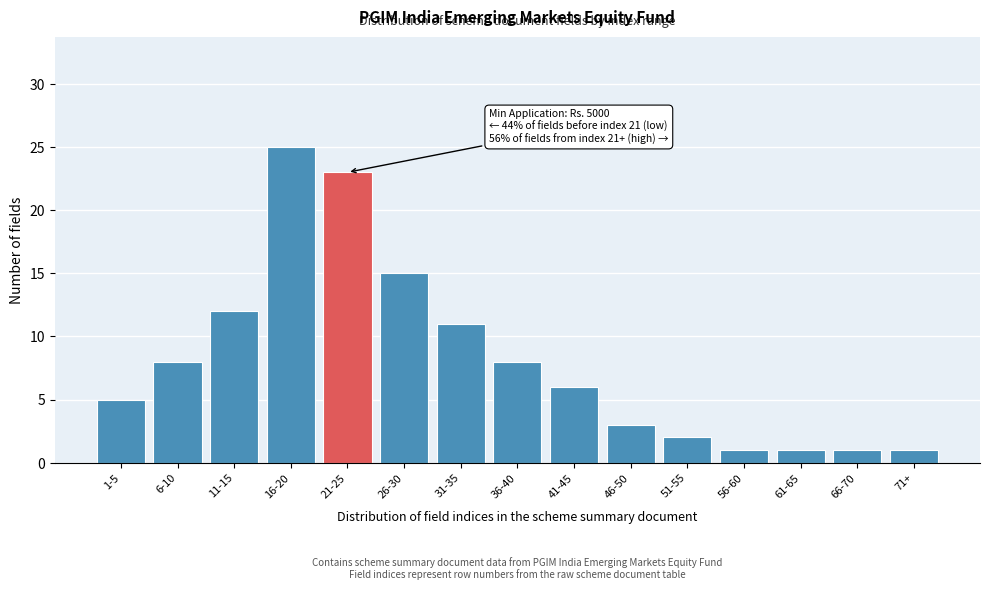

Reading right to left, extract all data points from this chart.

1	1	1	1	2	3	6	8	11	15	23	25	12	8	5